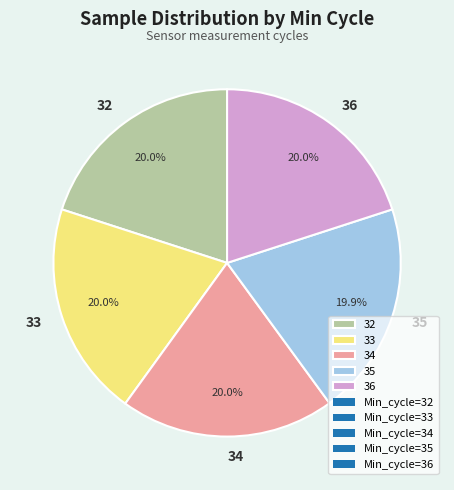

How many segments does this pie chart have?

5